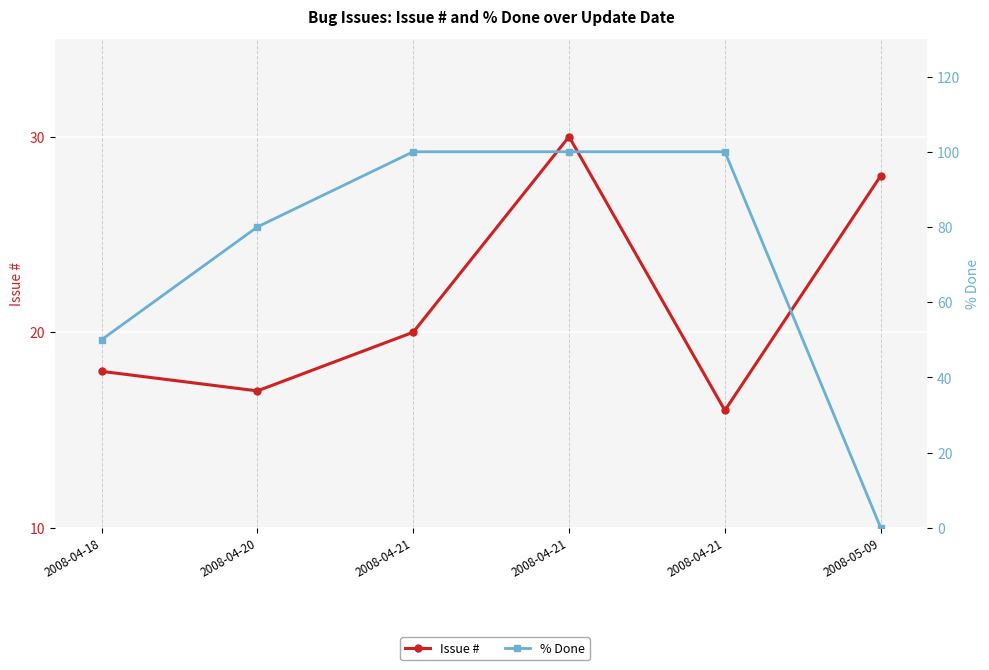

Reading left to right, what are all the values shown in this chart?

Issue #: 18	17	20	30	16	28
% Done: 50	80	100	100	100	0